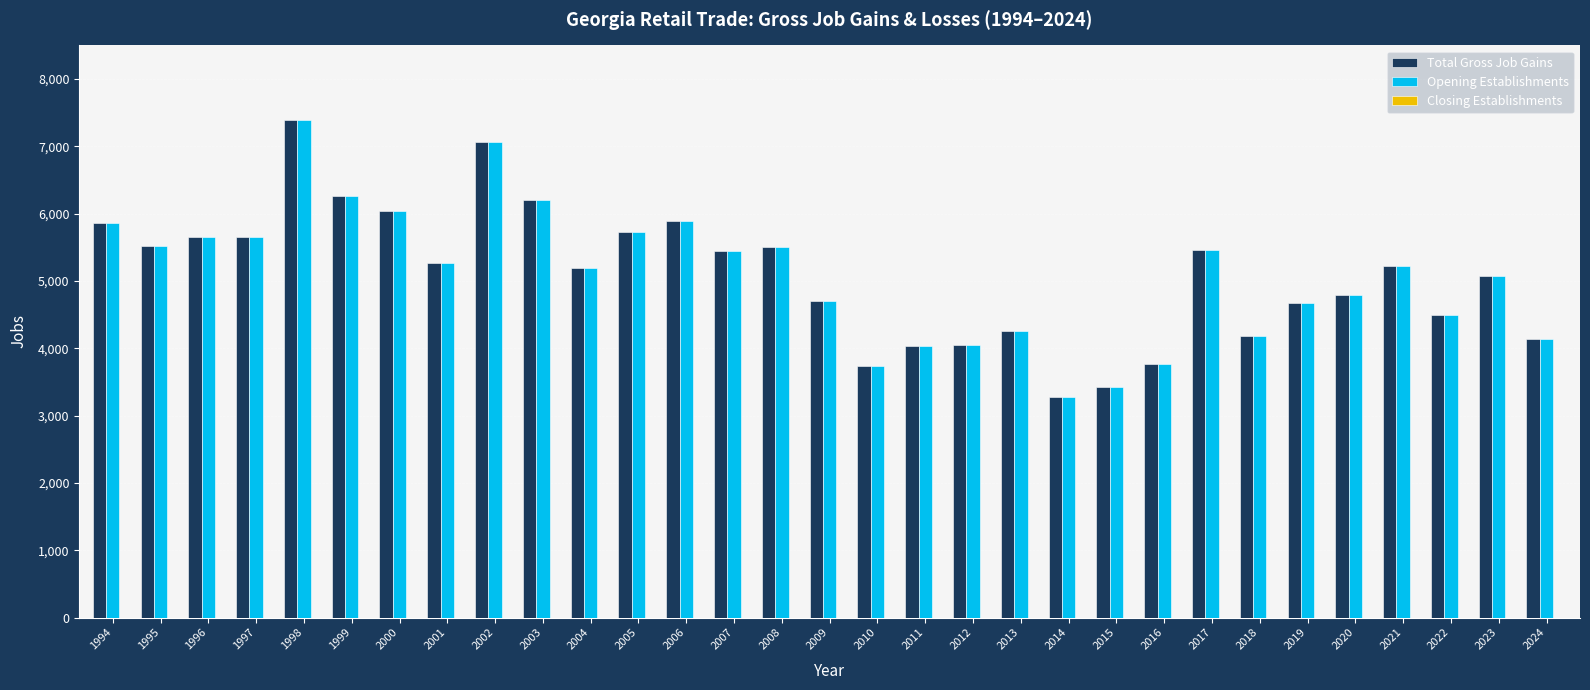

Is it true that Opening Establishments equals 2747 at 2013?

False